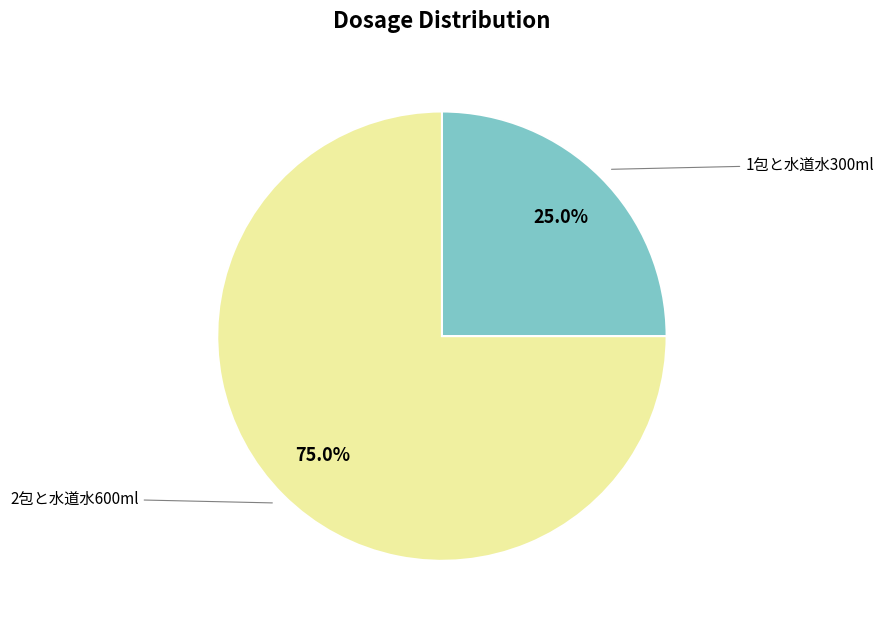

Is there any slice that represents more than half of the pie?

Yes